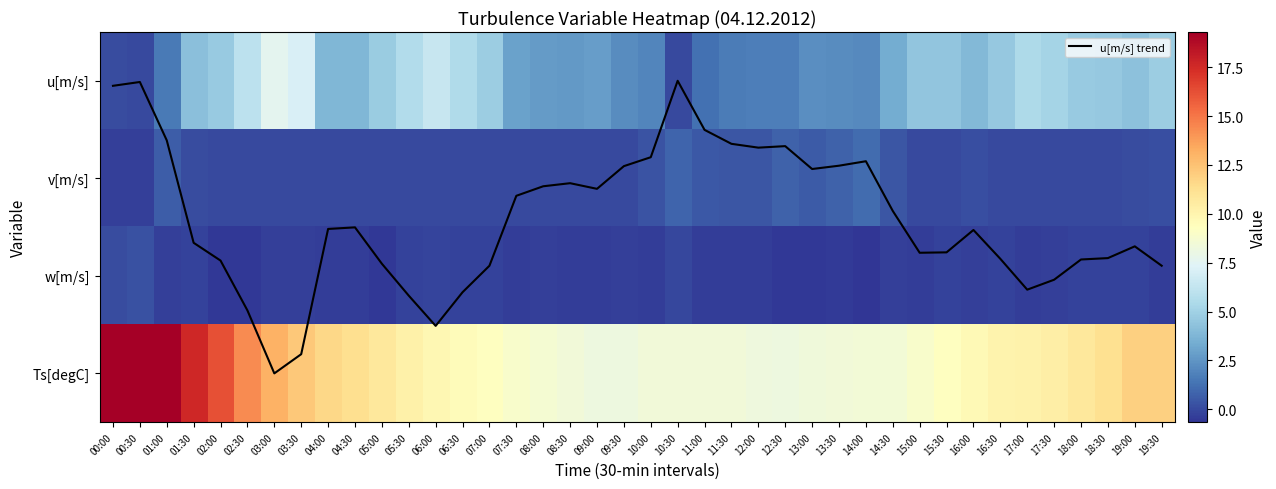

Is it true that w[m/s] equals -0.6 at 19:30?

False